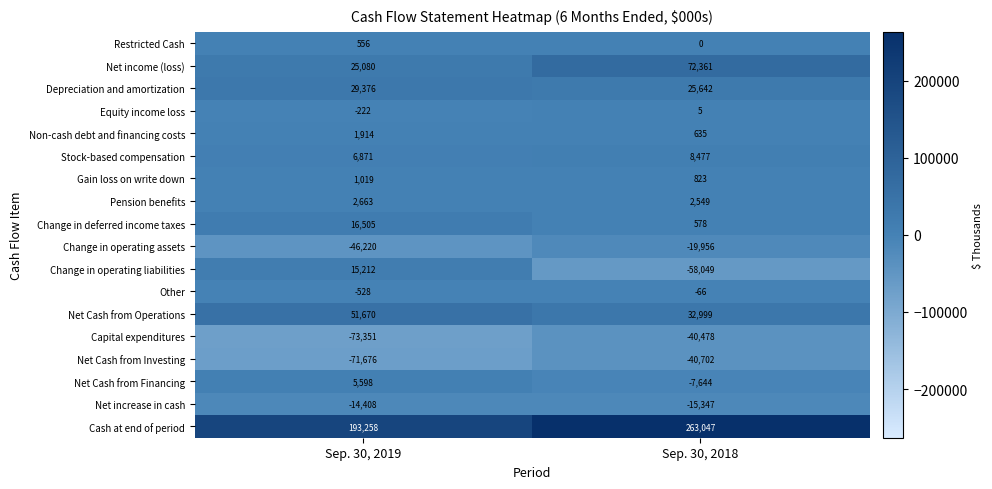

What is the difference between the maximum and minimum values in the Other series?

462